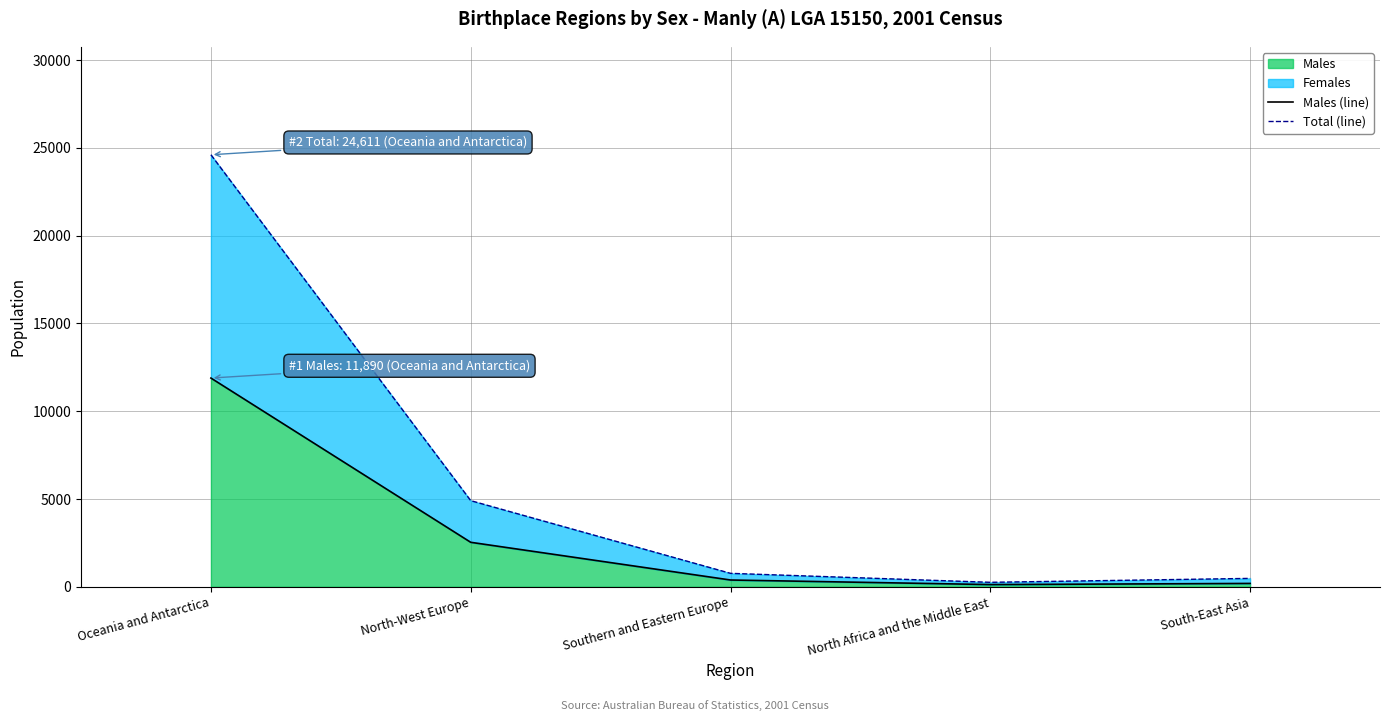

At how many categories does at least one series exceed 8673?

1